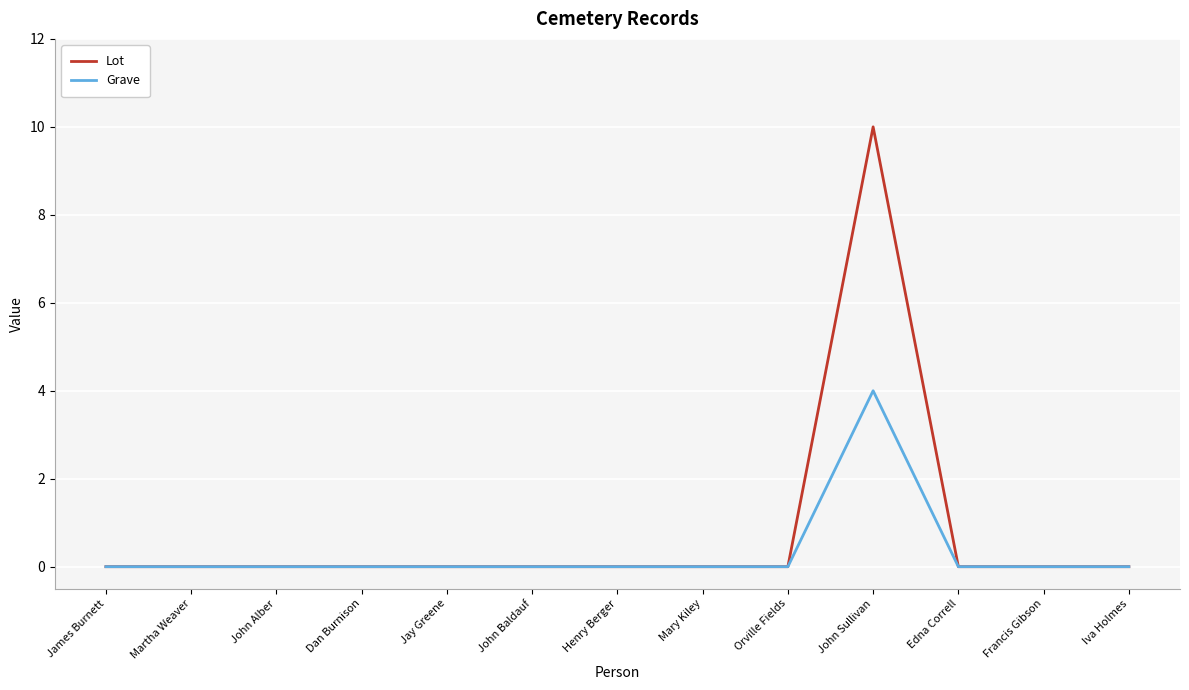

What is the difference between the maximum and minimum values in the Lot series?

10